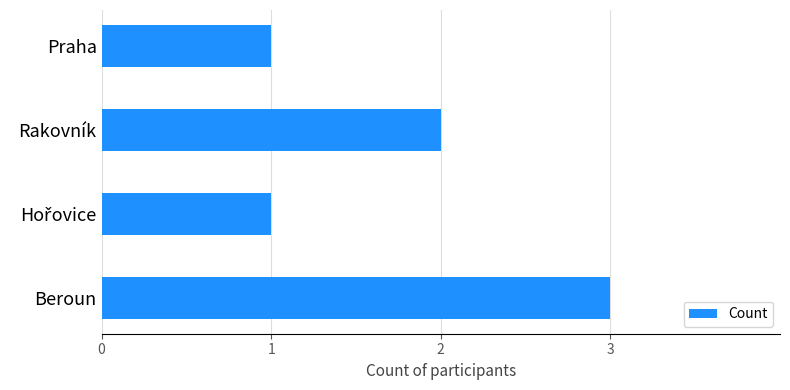

Reading bottom to top, what are all the values shown in this chart?

3	1	2	1